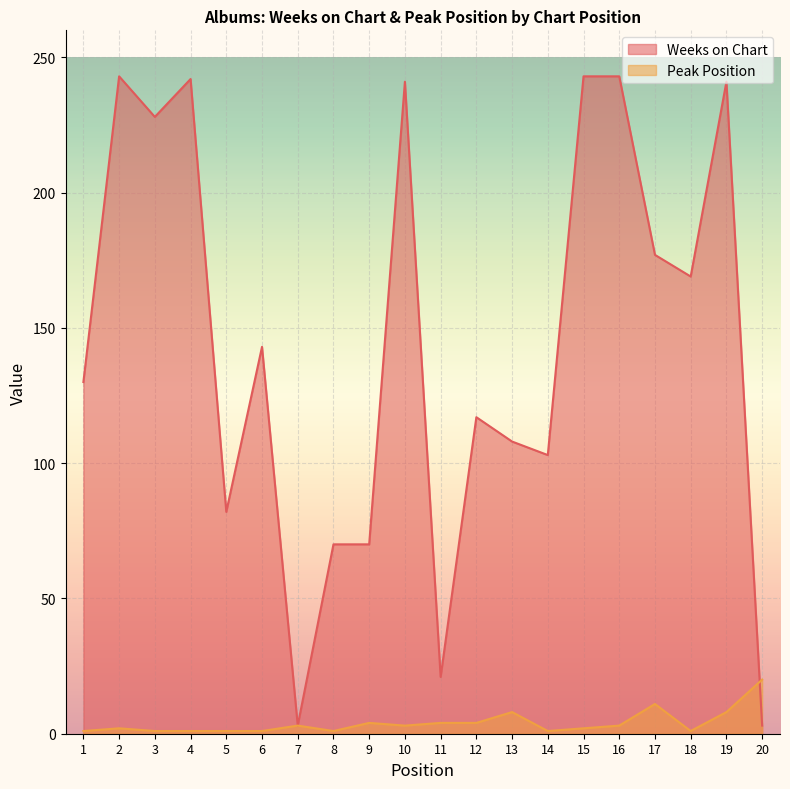

Which series ends up on top after the final intersection of Peak Position and Weeks on Chart?

Peak Position